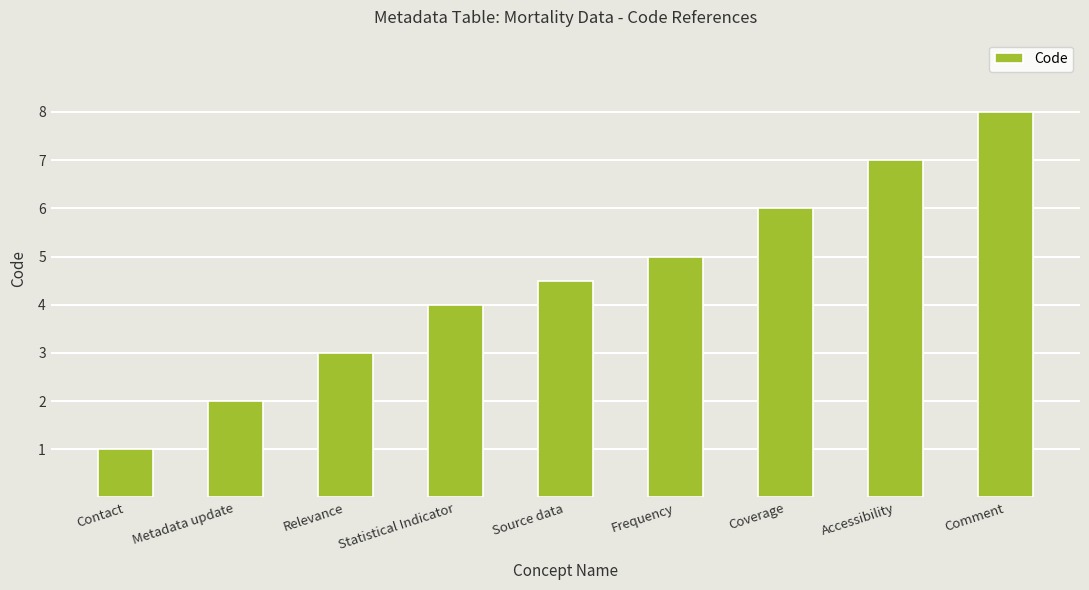

How many series are shown in this chart?

1